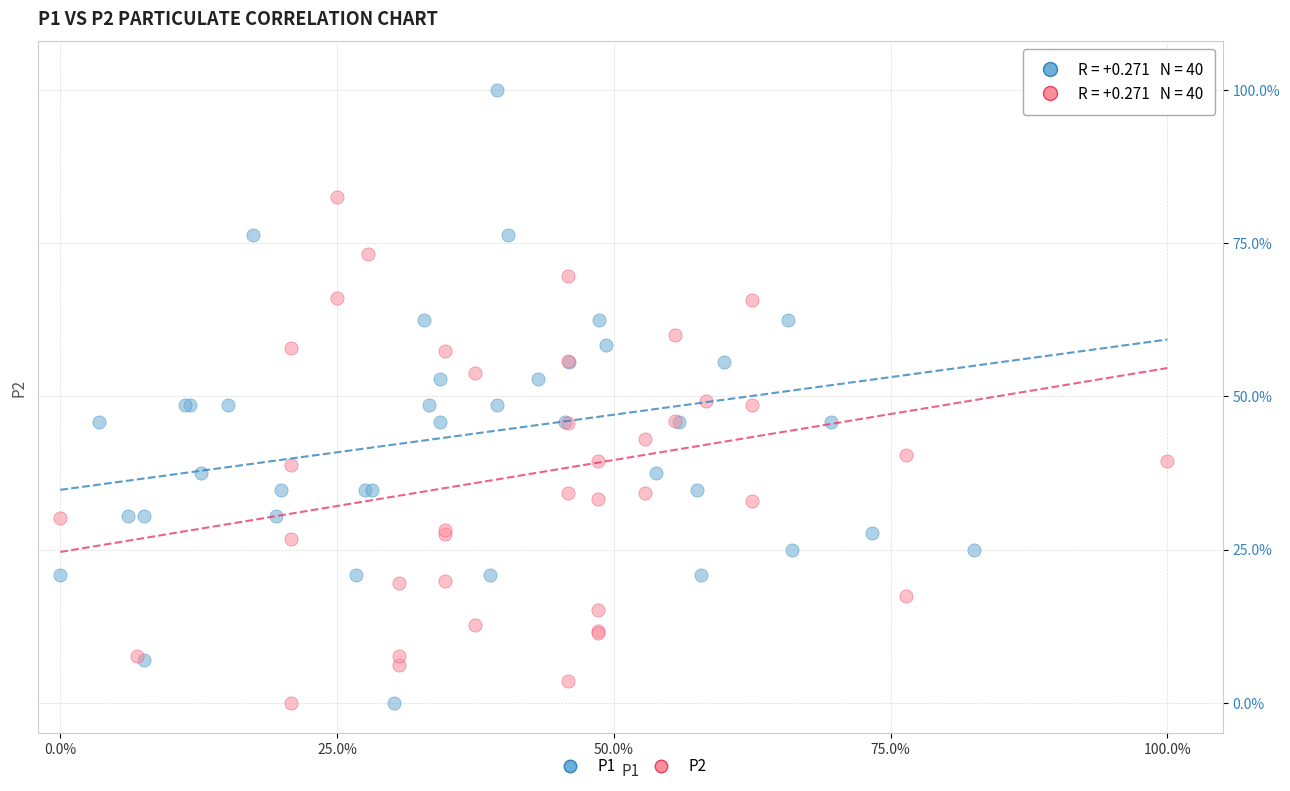

What are all the series names shown in the legend?

P1, P2